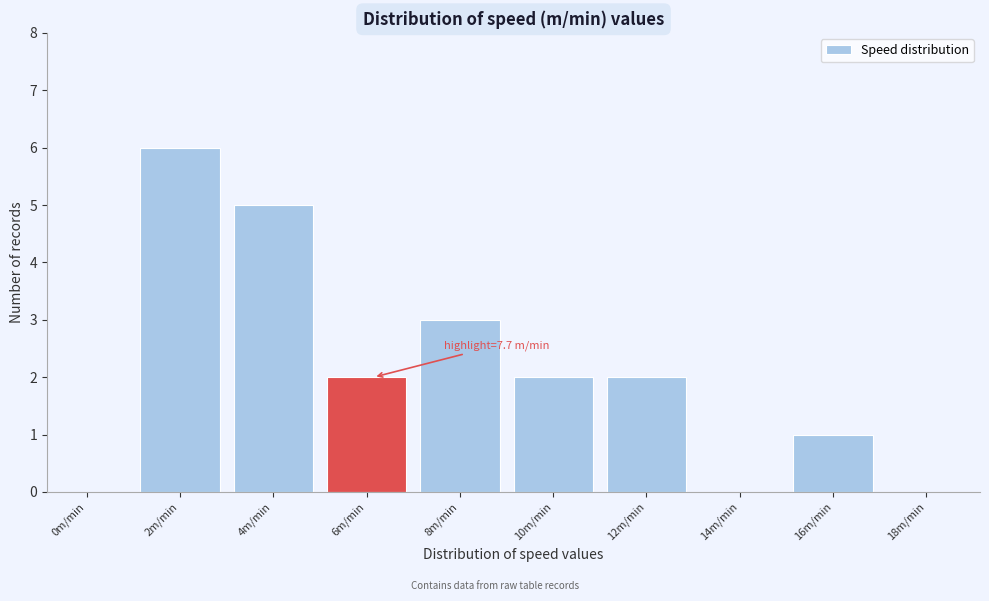

Reading left to right, transcribe all the data shown in this chart.

0m/min=0	2m/min=6	4m/min=5	6m/min=2	8m/min=3	10m/min=2	12m/min=2	14m/min=0	16m/min=1	18m/min=0